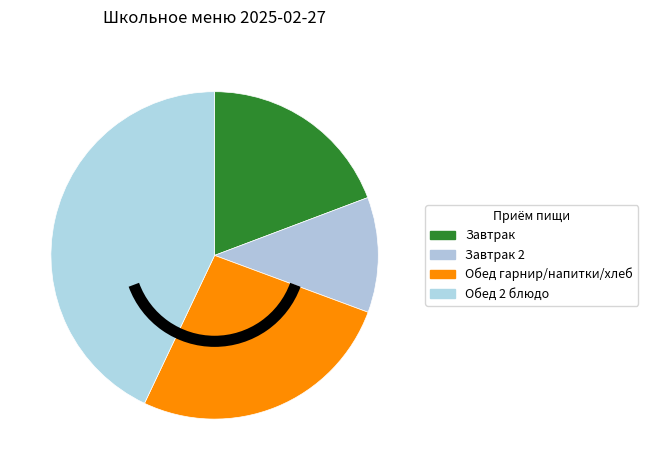

Does any single category account for the majority?

No